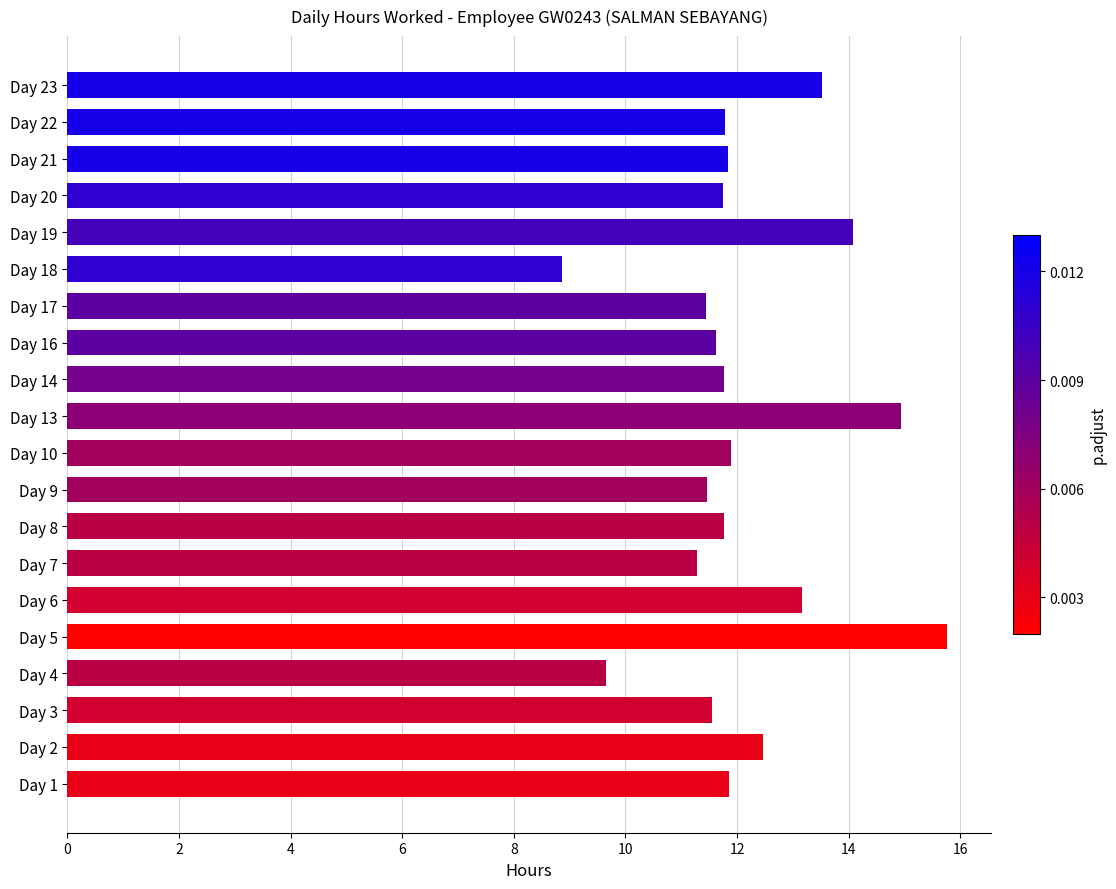

Between Day 5 and Day 14, which is larger?

Day 5